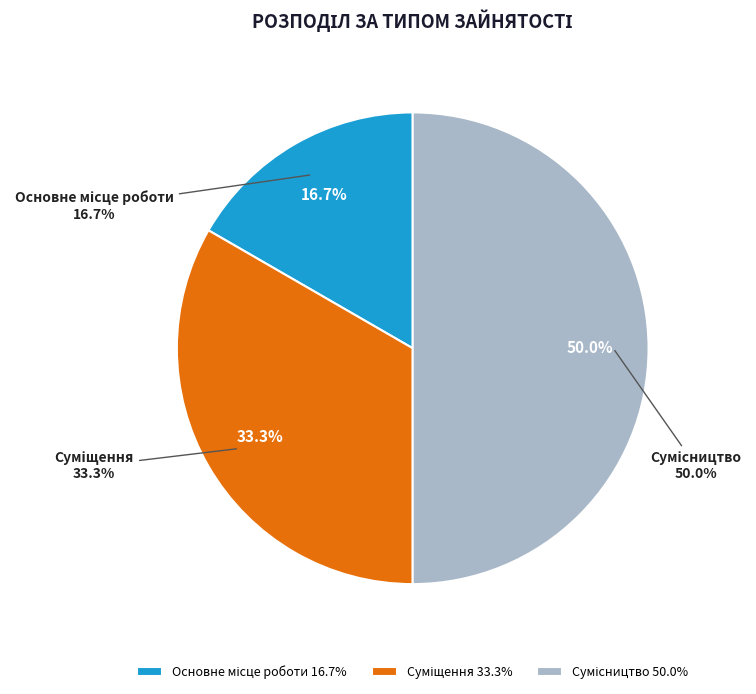

Is it true that Сумісництво is 50% of the pie?

True